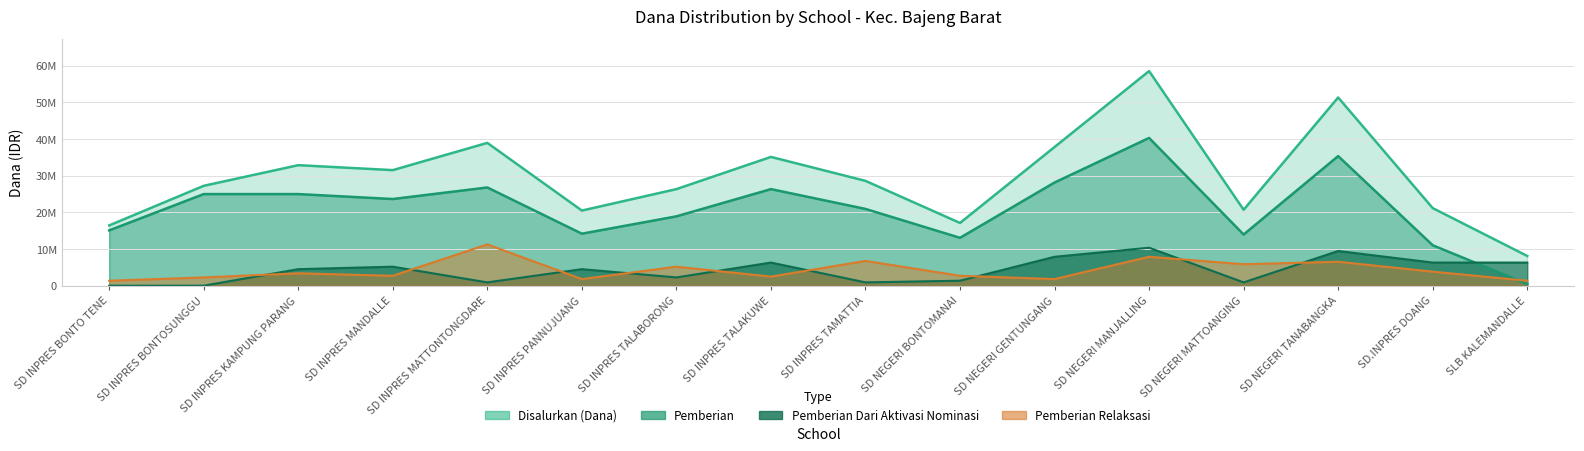

True or false: Disalurkan (Dana) and Pemberian Dari Aktivasi Nominasi cross at least once.

False